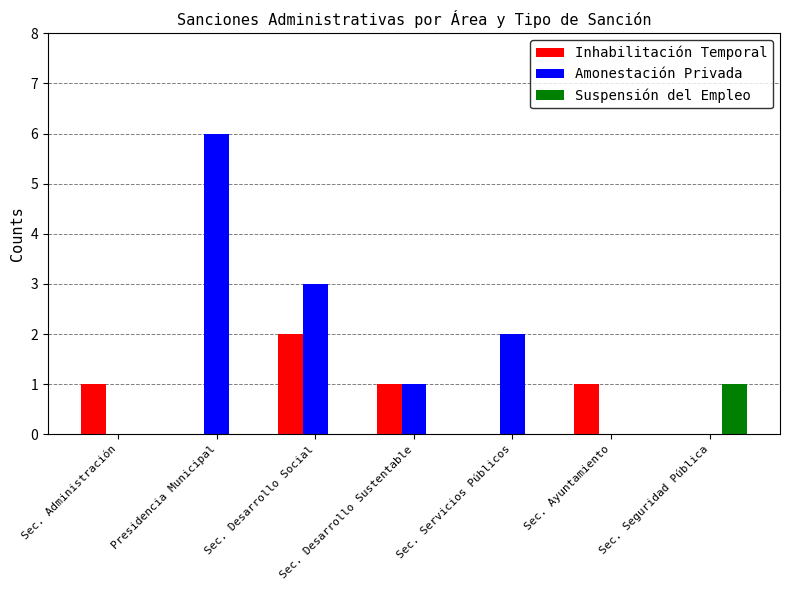

Between Sec. Administración and Sec. Desarrollo Sustentable, which series saw the biggest shift?

Amonestación Privada